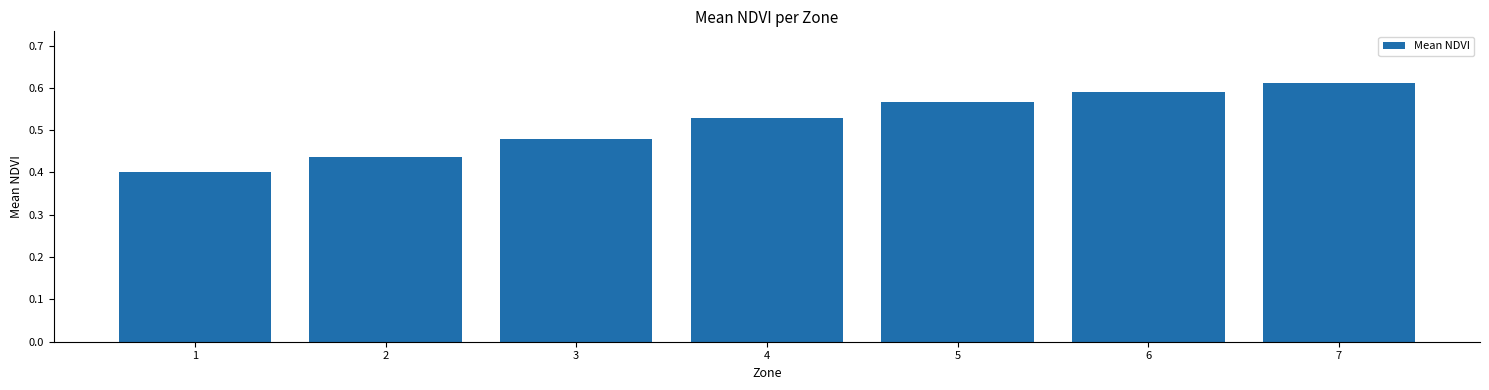

List the labels in order of value, smallest first.

1, 2, 3, 4, 5, 6, 7